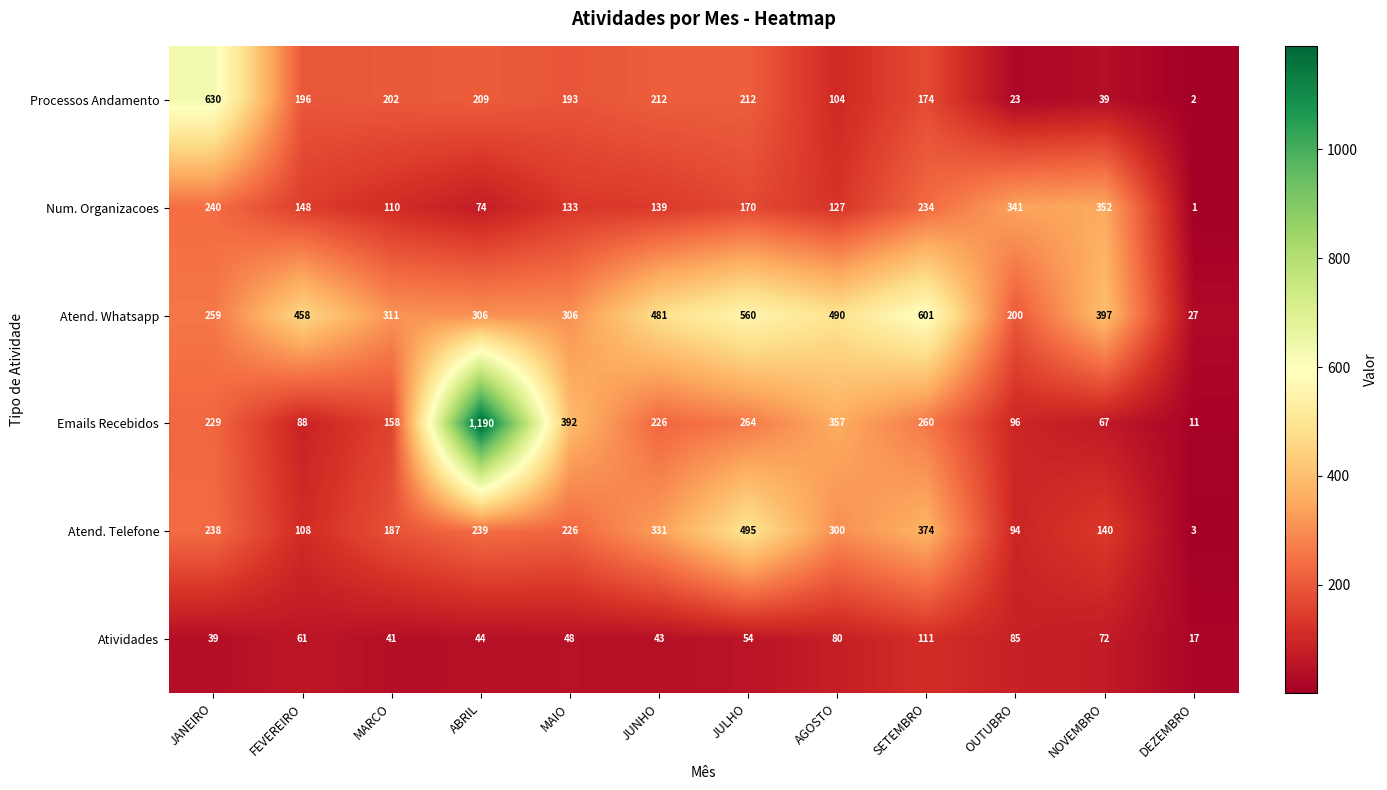

Which series has the largest range (max minus min)?

Emails Recebidos